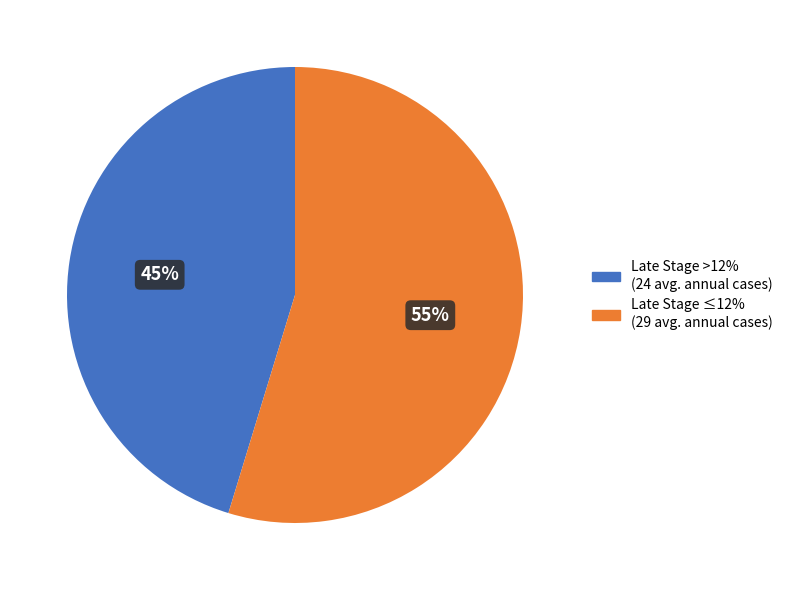

Between Late Stage >12% (24 avg. annual cases) and Late Stage ≤12% (29 avg. annual cases), which is larger?

Late Stage ≤12% (29 avg. annual cases)